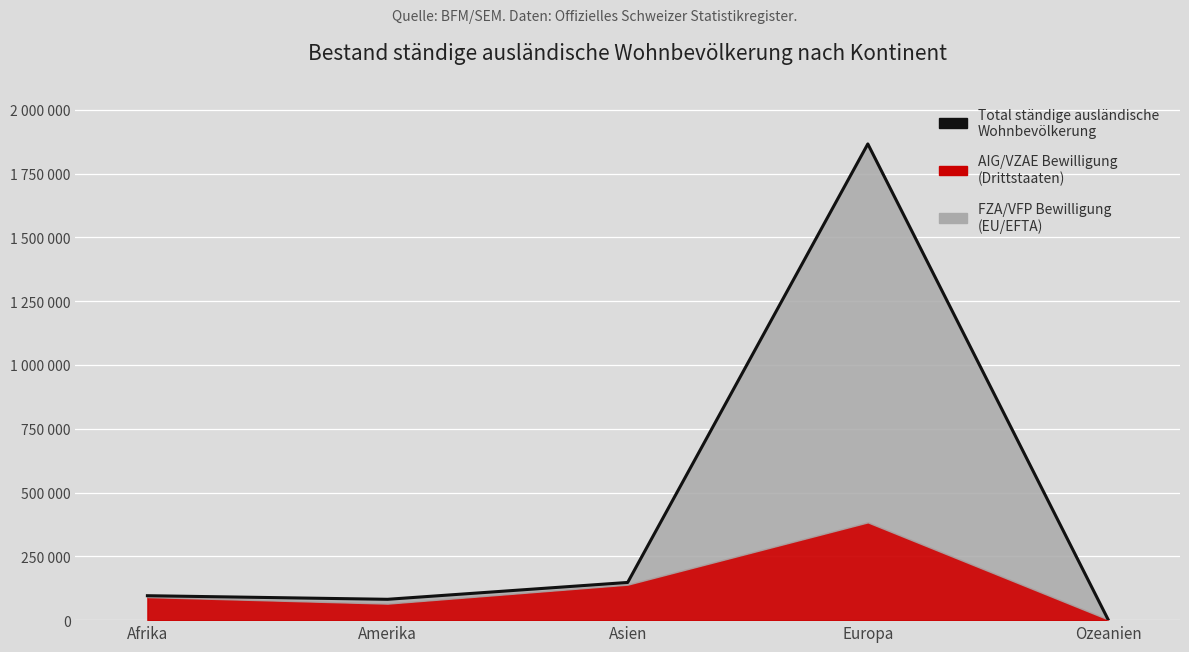

Reading right to left, extract all data points from this chart.

Ozeanien=3605	Europa=1866198	Asien=147704	Amerika=81653	Afrika=95730